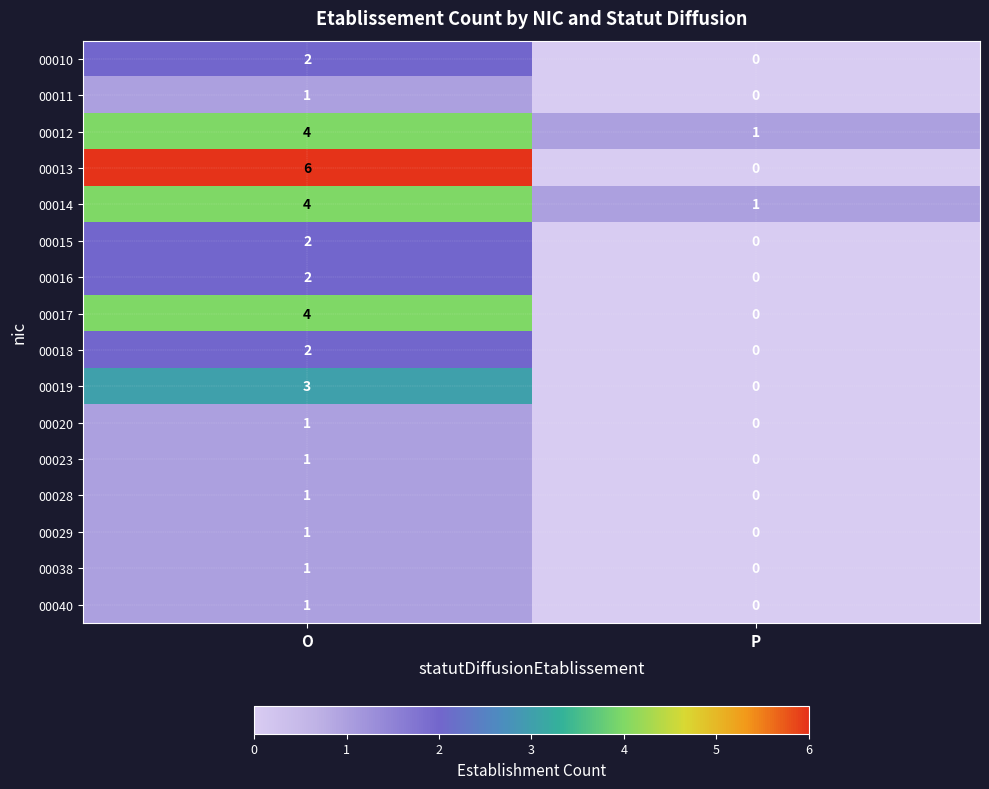

Where is 00040 nearest to the value 0?

P